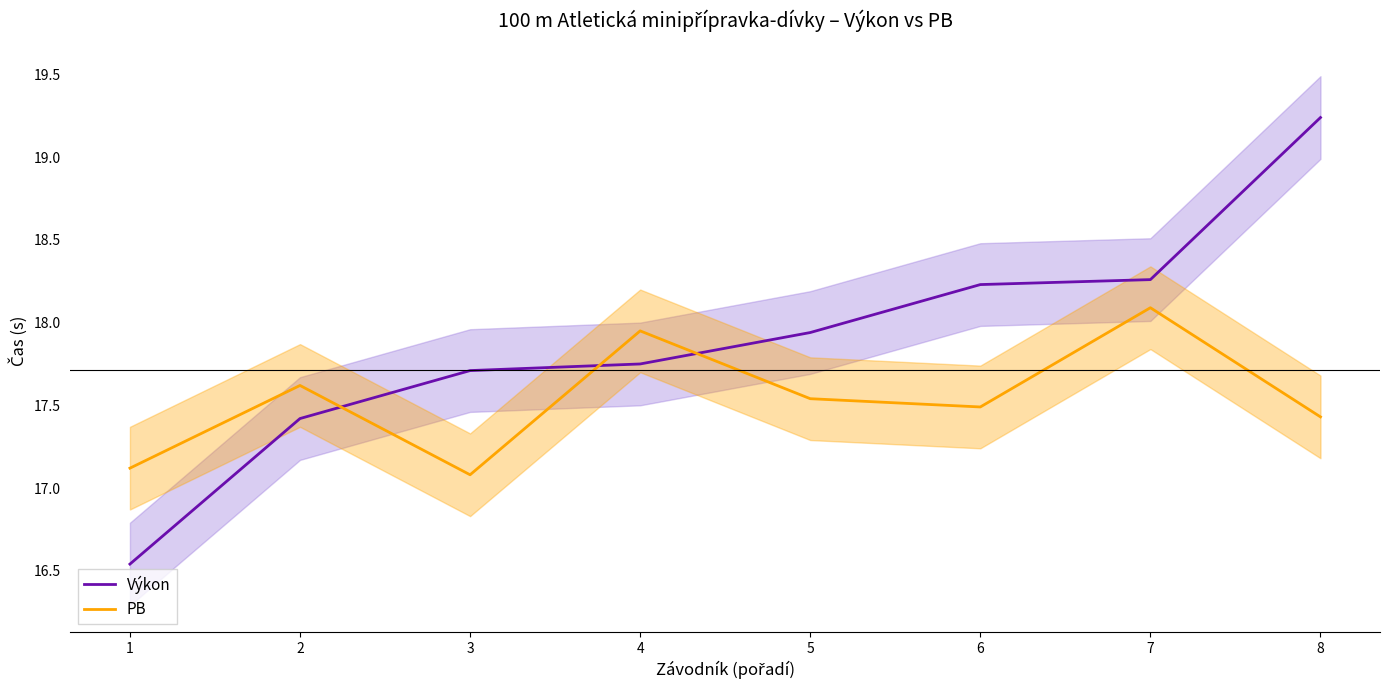

Is this an area chart (filled region under the line)?

No